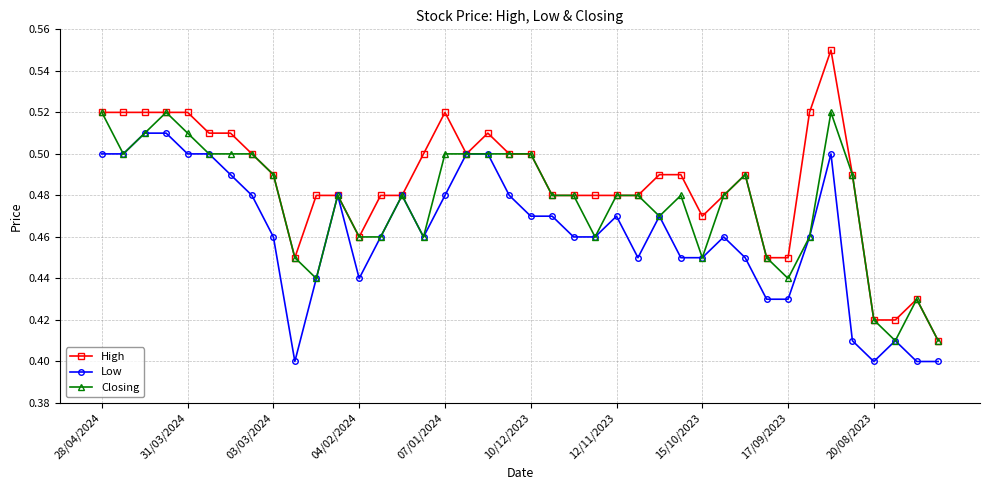

Which series has the largest total across all categories?

High